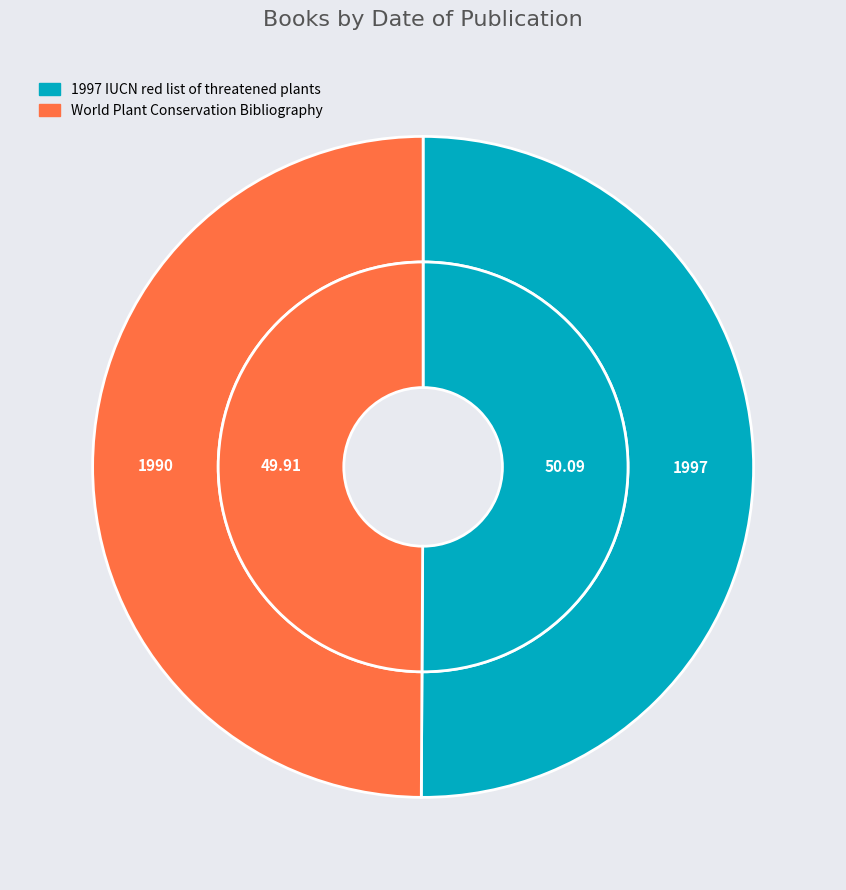

Which category has the smallest portion of the pie?

World Plant Conservation Bibliography